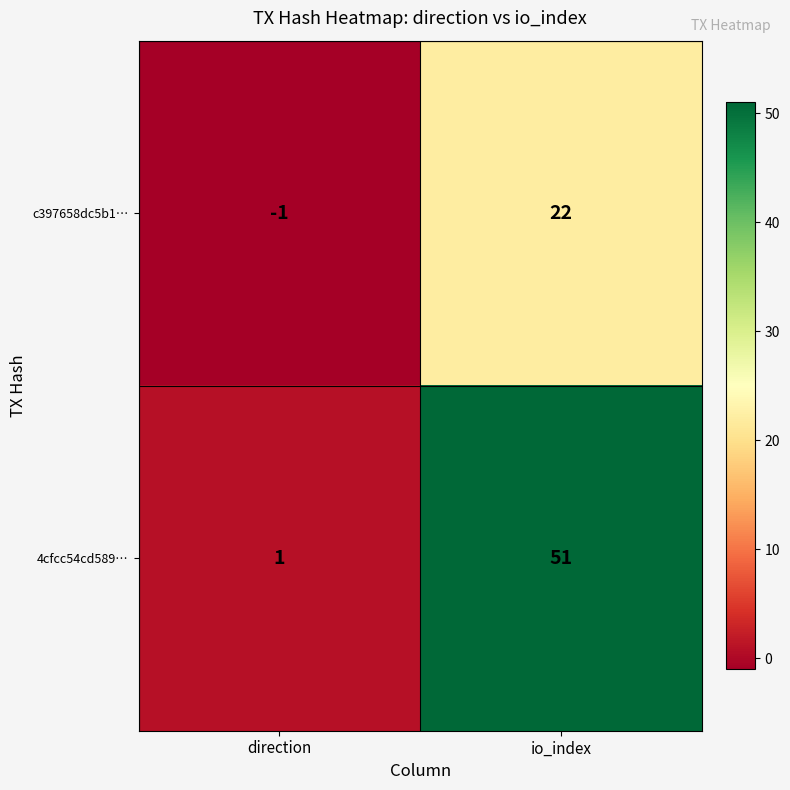

Is it true that c397658dc5b1… equals 0 at direction?

False